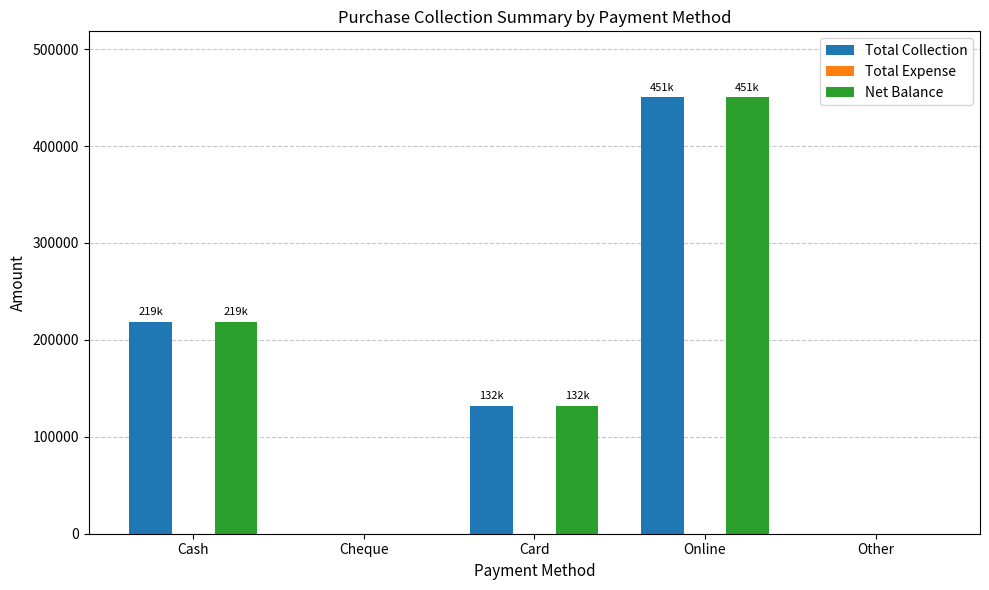

What is the spread (max minus min) of values at Cash?

0